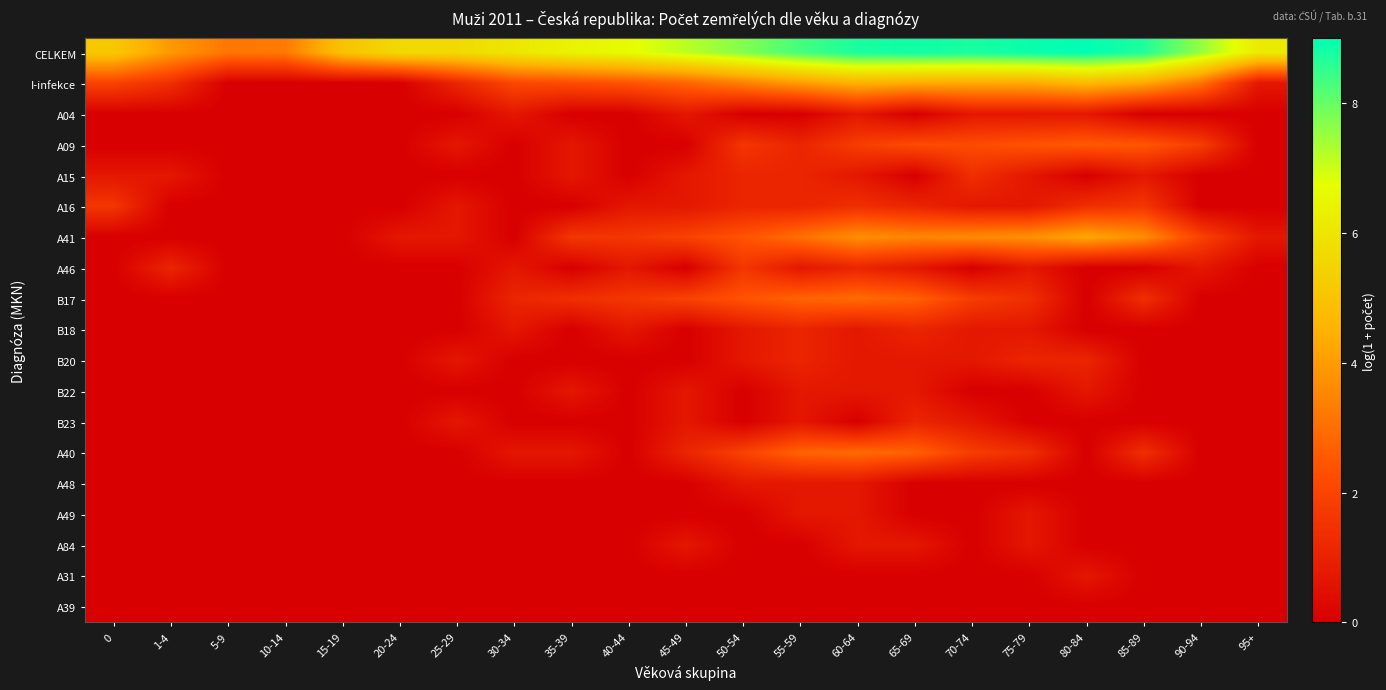

Which series has the largest total across all categories?

CELKEM